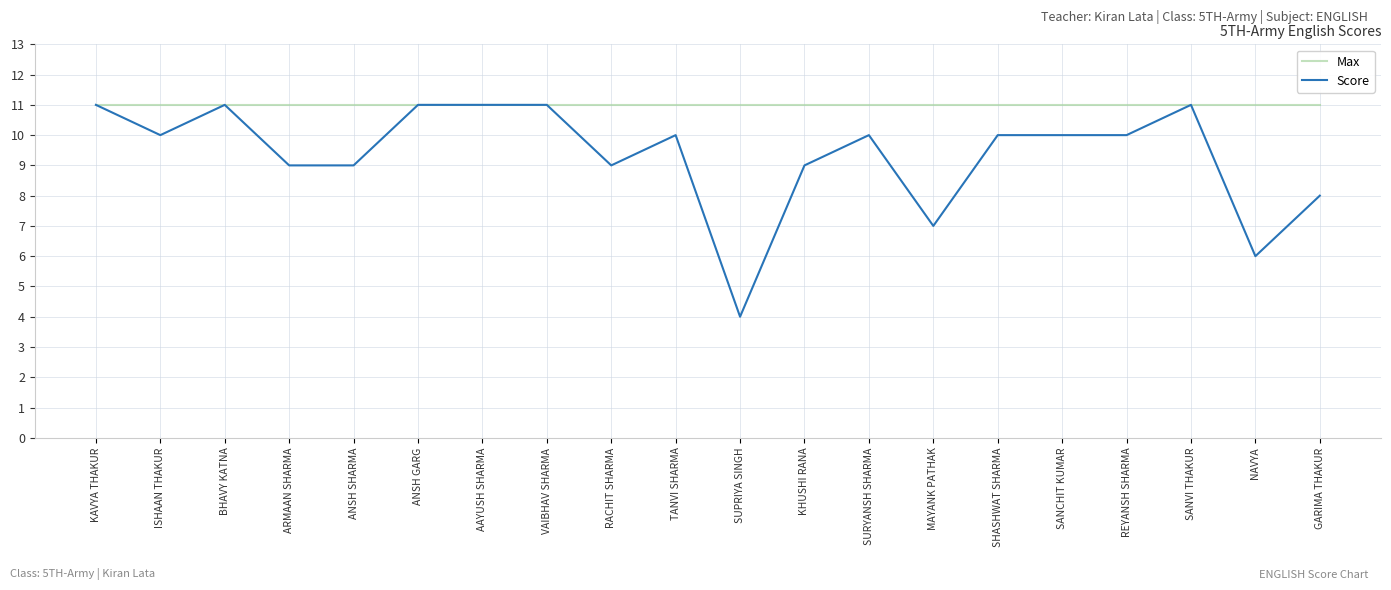

Reading left to right, list all the values displayed in this chart.

Max: 11	11	11	11	11	11	11	11	11	11	11	11	11	11	11	11	11	11	11	11
Score: 11	10	11	9	9	11	11	11	9	10	4	9	10	7	10	10	10	11	6	8